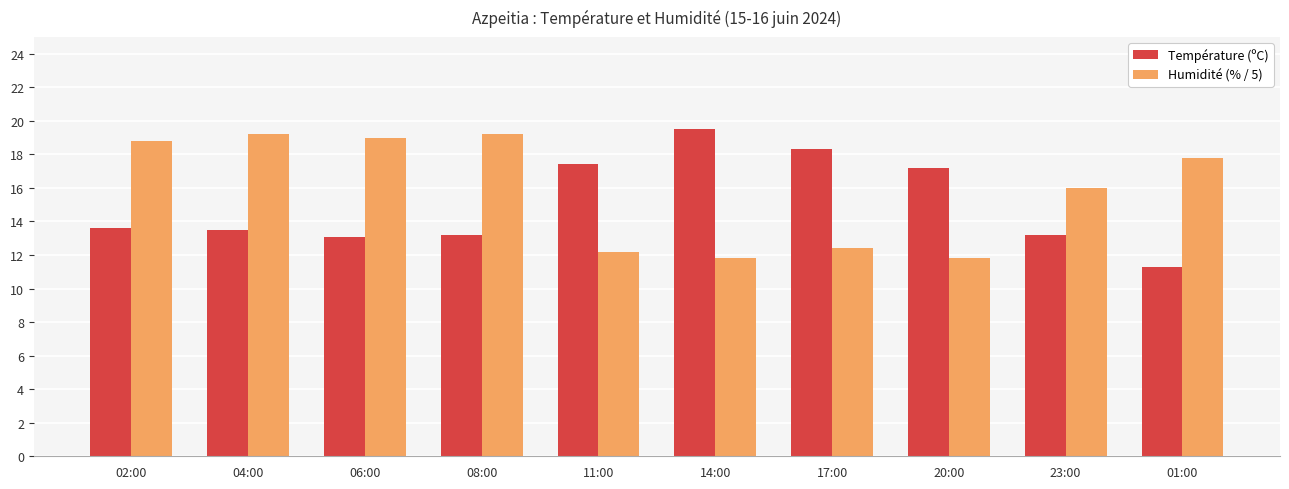

Where is Humidité (% / 5) nearest to the value 15?

23:00